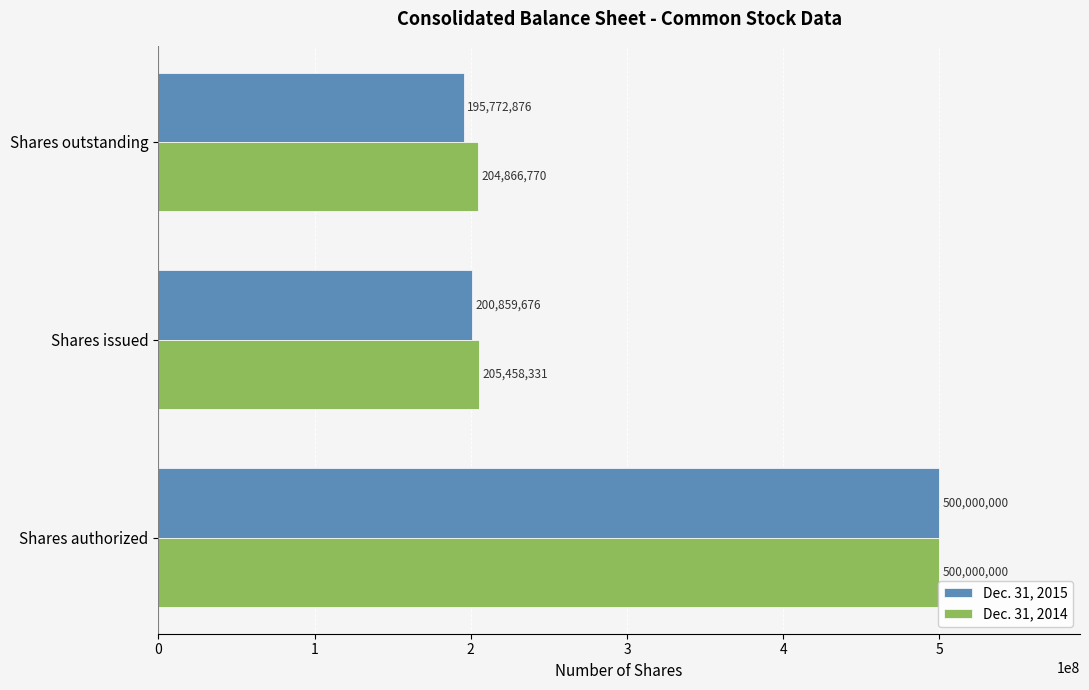

True or false: Dec. 31, 2014 has a value of 784364817 at Shares authorized.

False